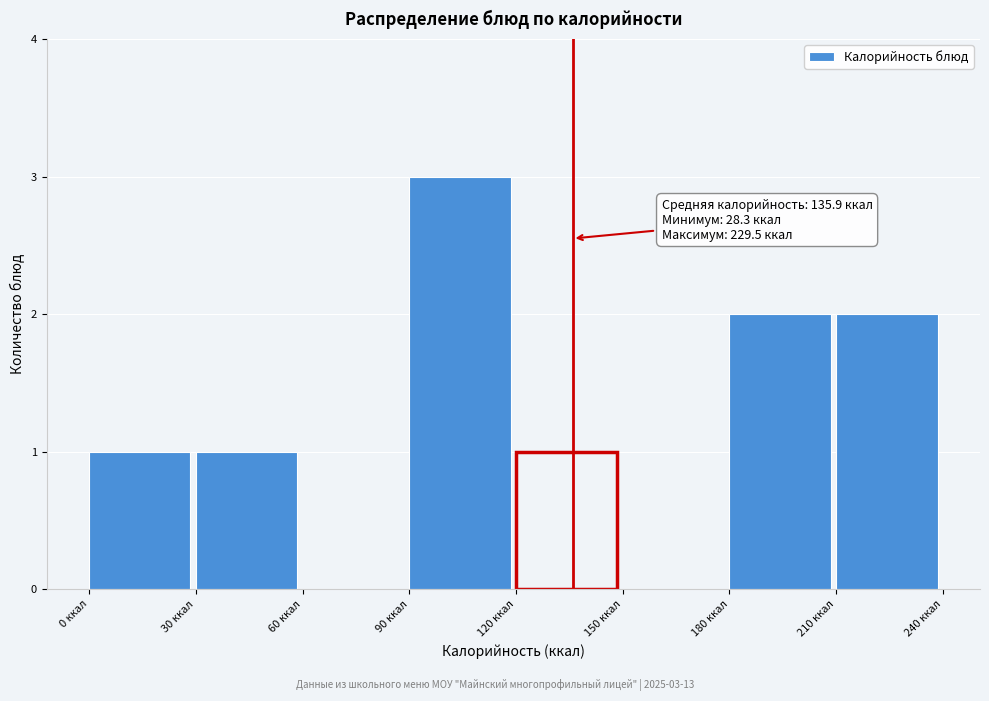

Which range on the x-axis has the tallest bar?

90 to 120